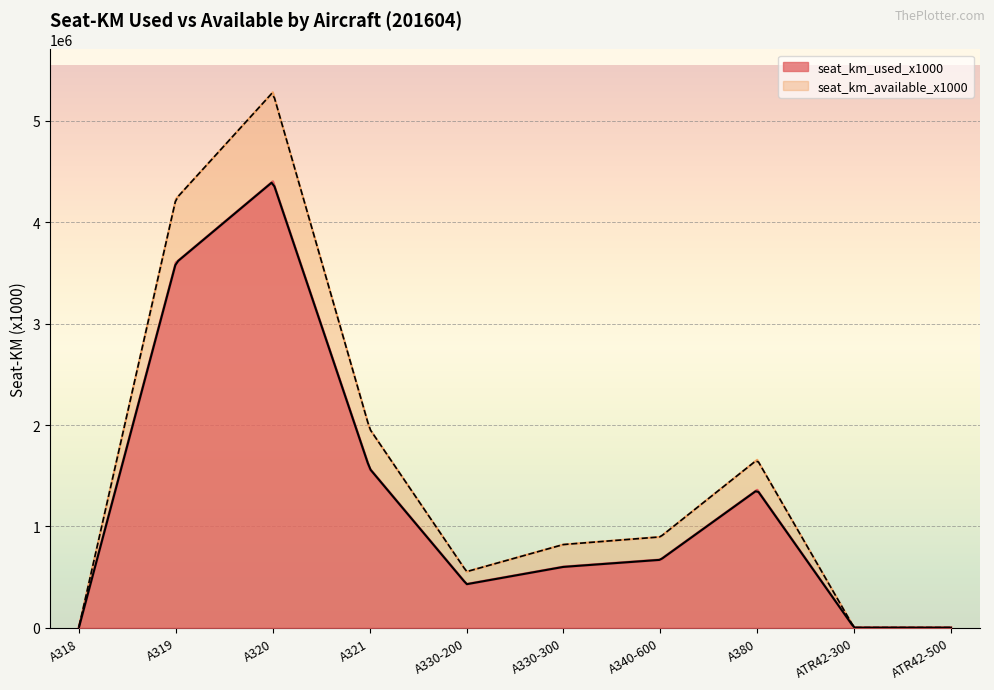

At which label is seat_km_available_x1000 closest to 2642695?

A321